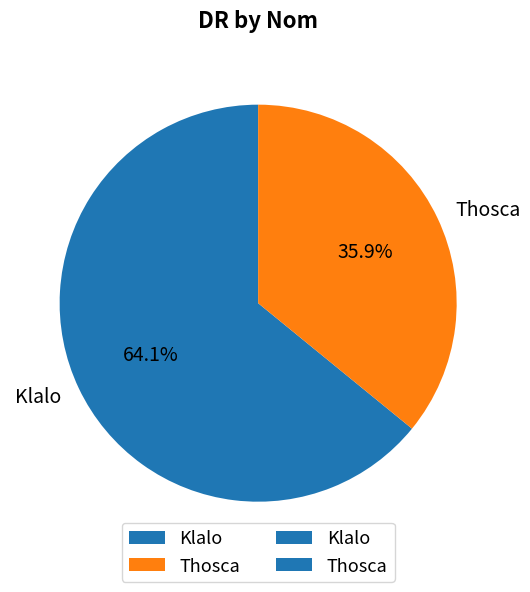

What percentage is the Thosca slice, to the nearest percent?

36%